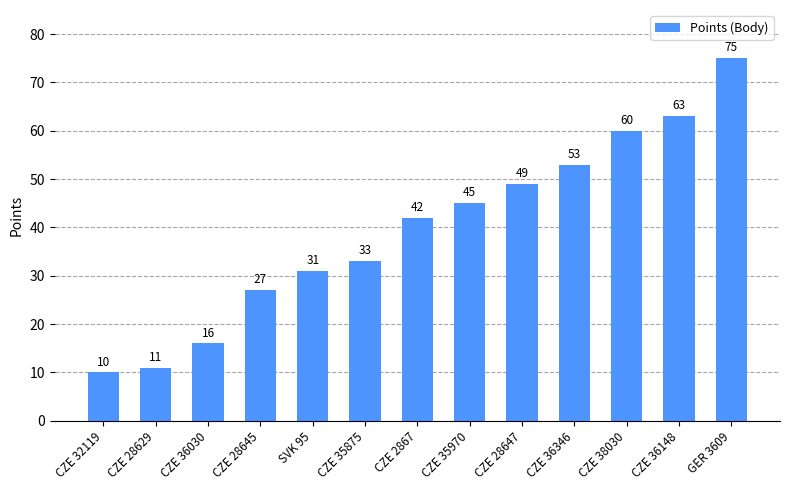

Reading left to right, list all the values displayed in this chart.

10	11	16	27	31	33	42	45	49	53	60	63	75